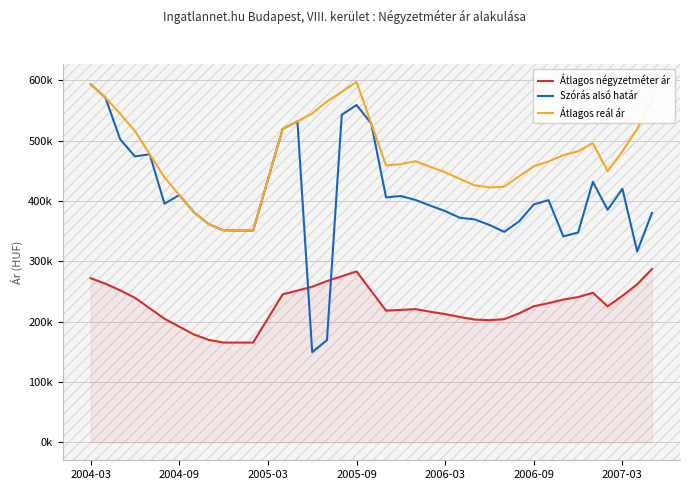

What are all the series names shown in the legend?

Átlagos négyzetméter ár, Szórás alsó határ, Átlagos reál ár